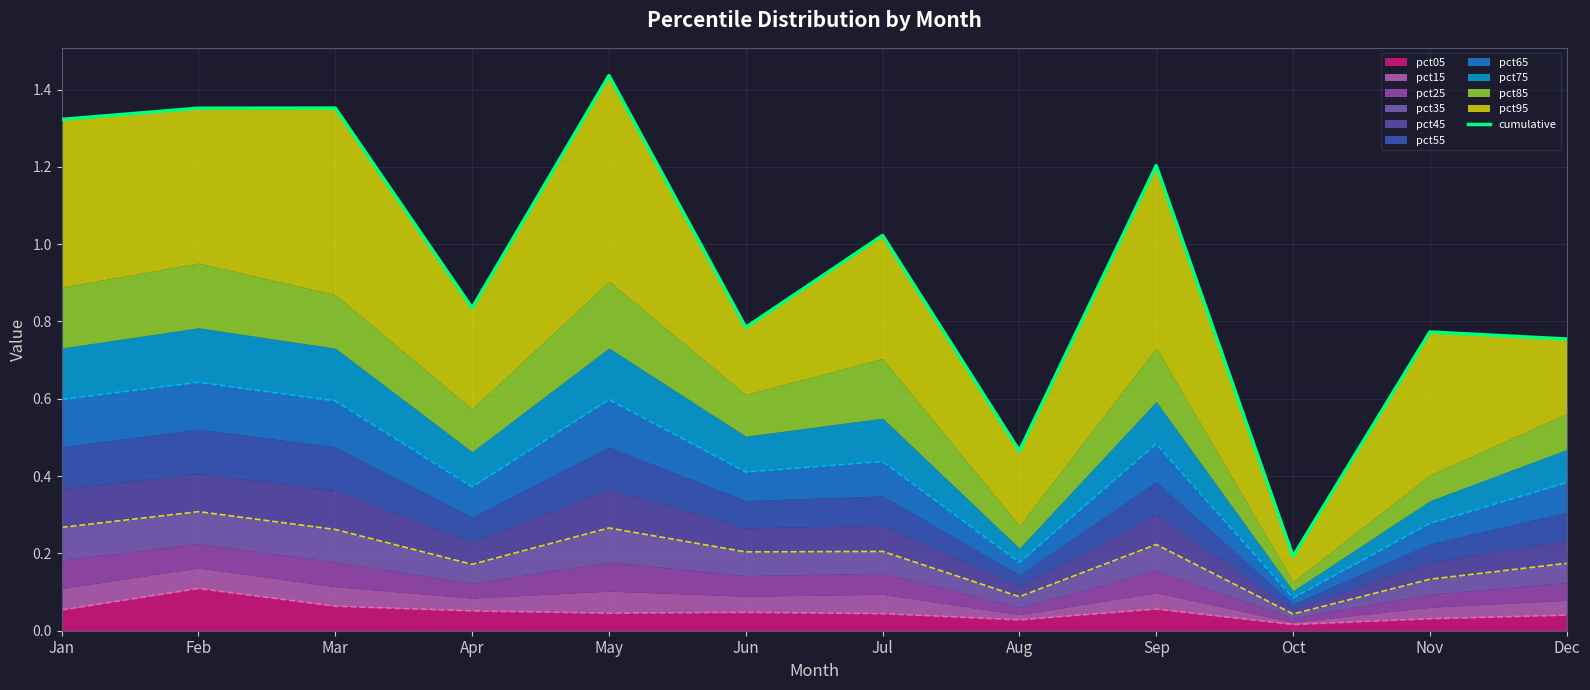

Where does the data first go above 1?

Jan